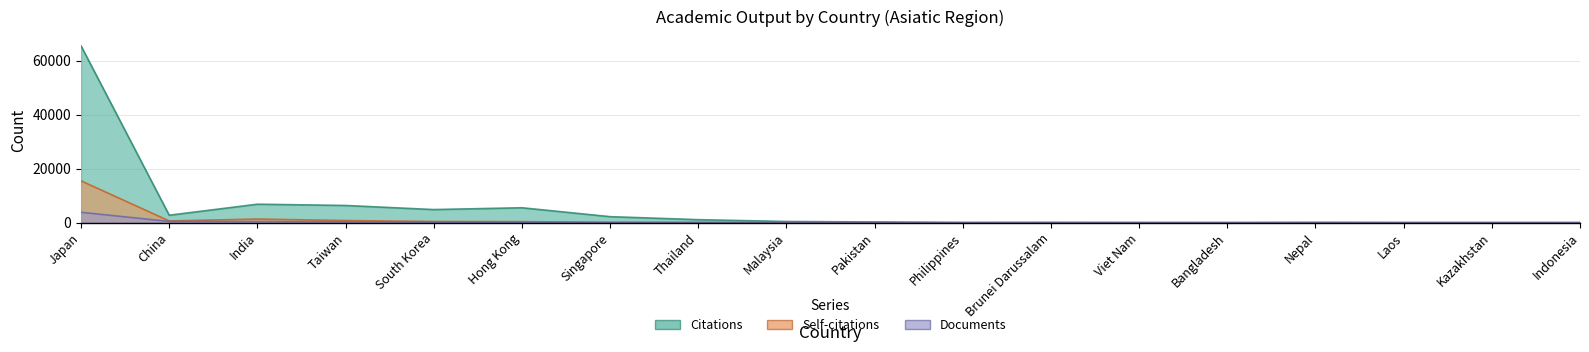

True or false: Citations and Self-citations intersect in this chart.

False